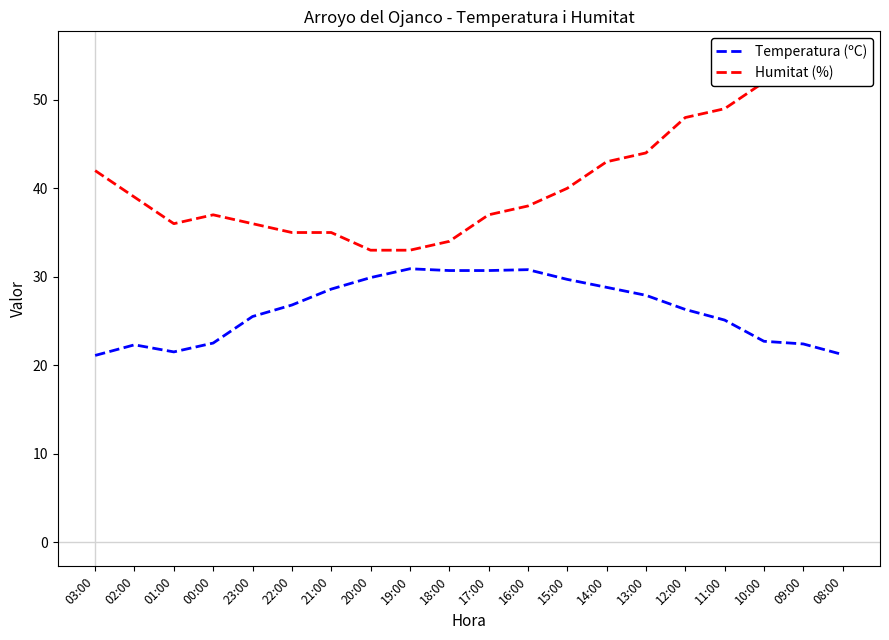

Which series has the widest spread of values?

Humitat (%)